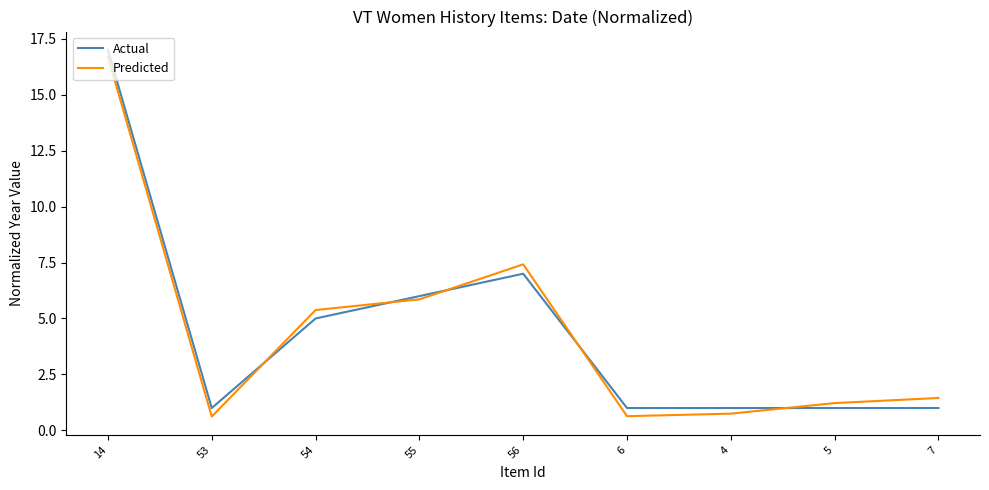

What is the greatest value displayed?

17.0